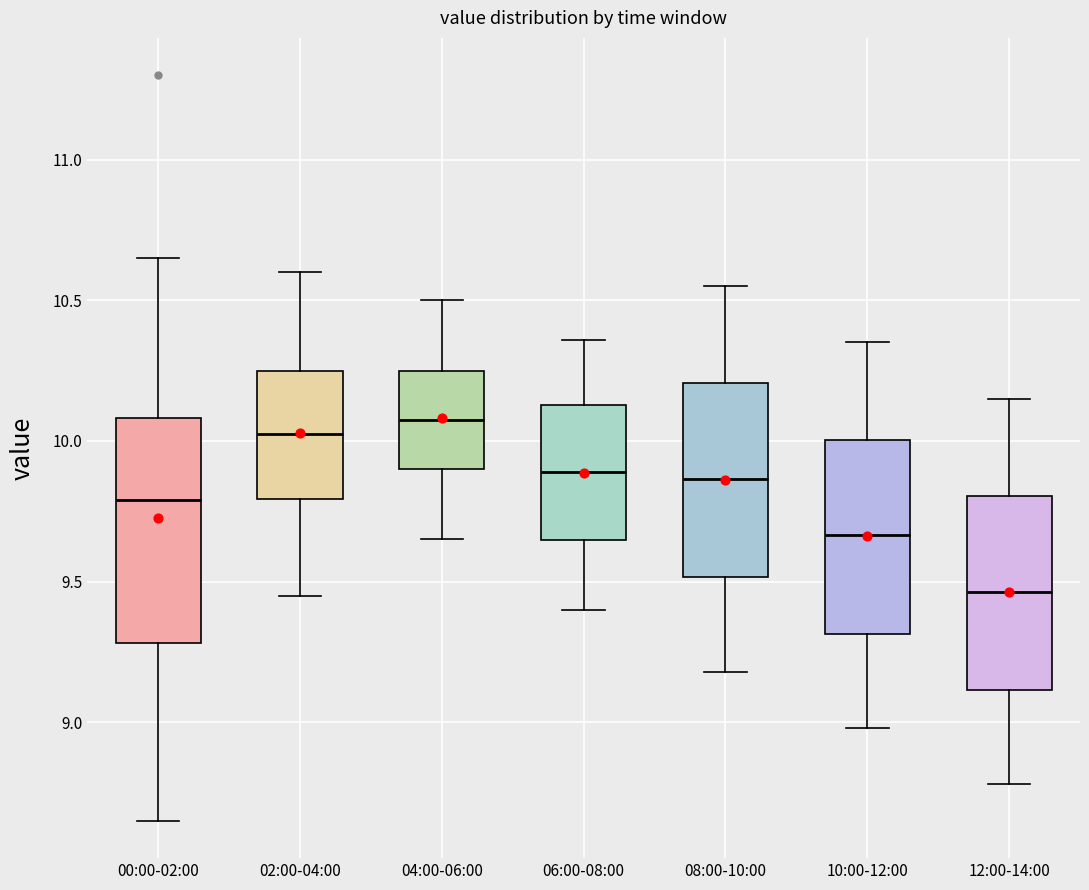

Reading left to right, transcribe this box plot: for each box, give where its median line is, the range the box spans, and where its two whiskers end, as read against the y-axis. The values are not printed on the chart, so give them approximately, as read against the axis.

00:00-02:00: median 9.80, box 9.30 to 10.10, whiskers 8.65 to 10.65
02:00-04:00: median 10.05, box 9.80 to 10.25, whiskers 9.45 to 10.60
04:00-06:00: median 10.10, box 9.90 to 10.25, whiskers 9.65 to 10.50
06:00-08:00: median 9.90, box 9.65 to 10.15, whiskers 9.40 to 10.35
08:00-10:00: median 9.85, box 9.50 to 10.20, whiskers 9.20 to 10.55
10:00-12:00: median 9.65, box 9.30 to 10.00, whiskers 9.00 to 10.35
12:00-14:00: median 9.45, box 9.10 to 9.80, whiskers 8.80 to 10.15